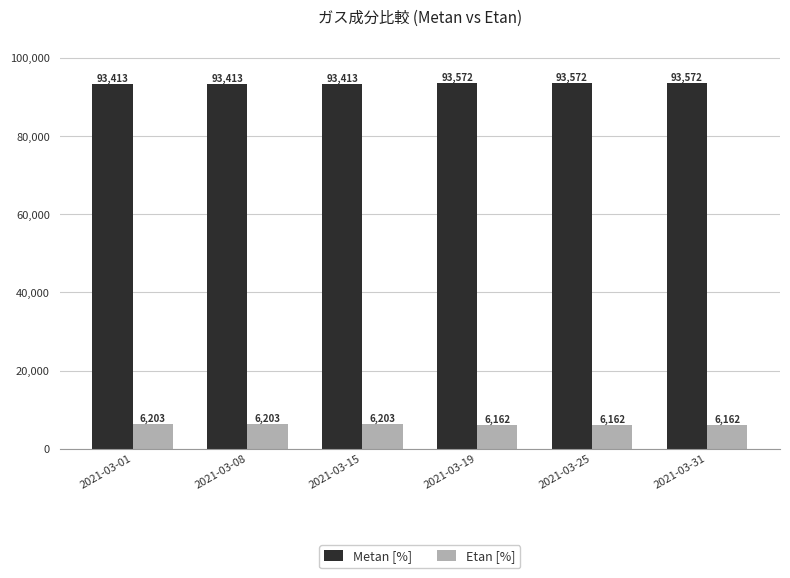

What is the total value across all series at 2021-03-25?

99734